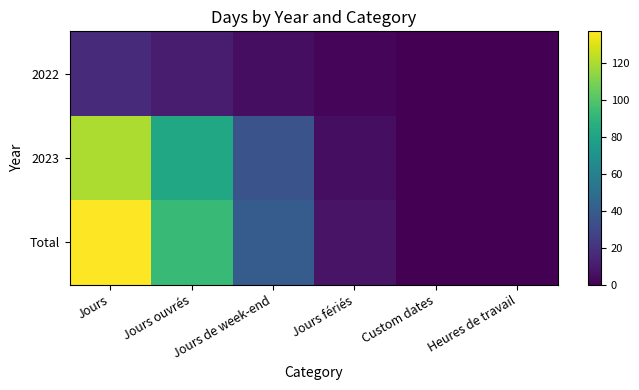

What is the greatest value displayed?

137